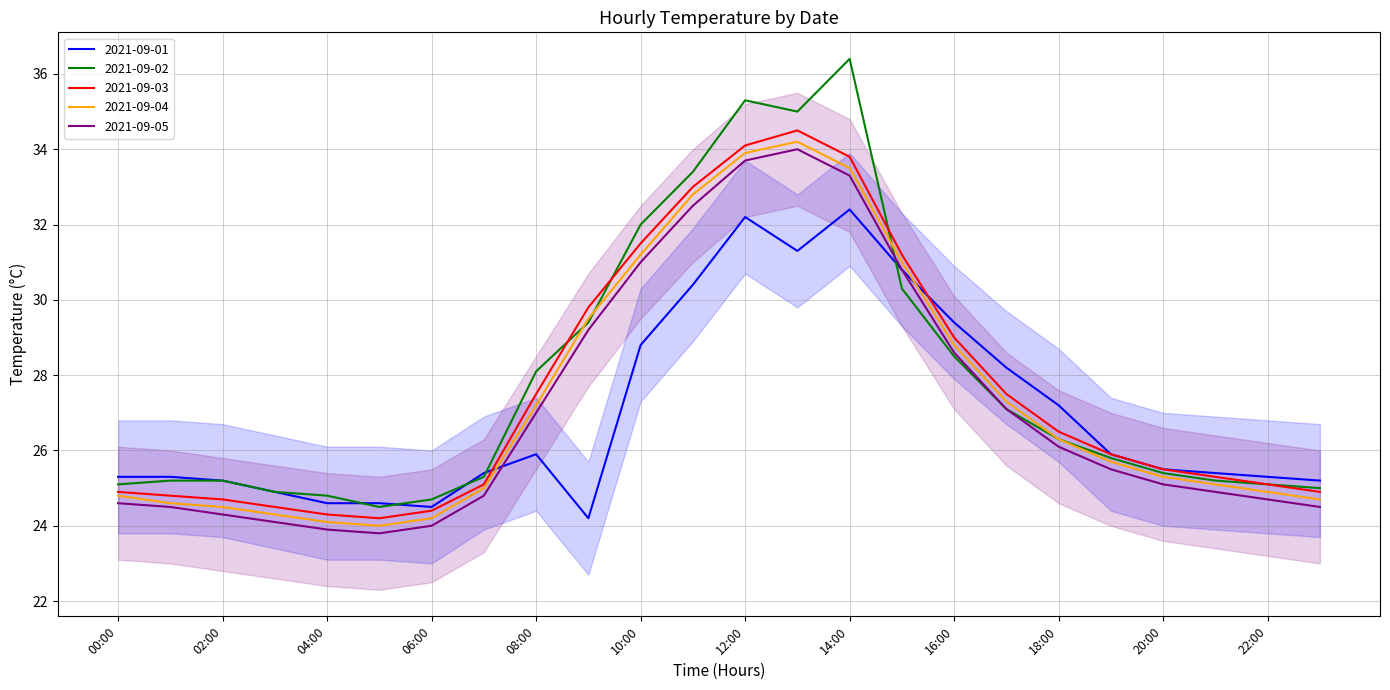

The value of 2021-09-02 at 16:00 is 13.2. True or false?

False